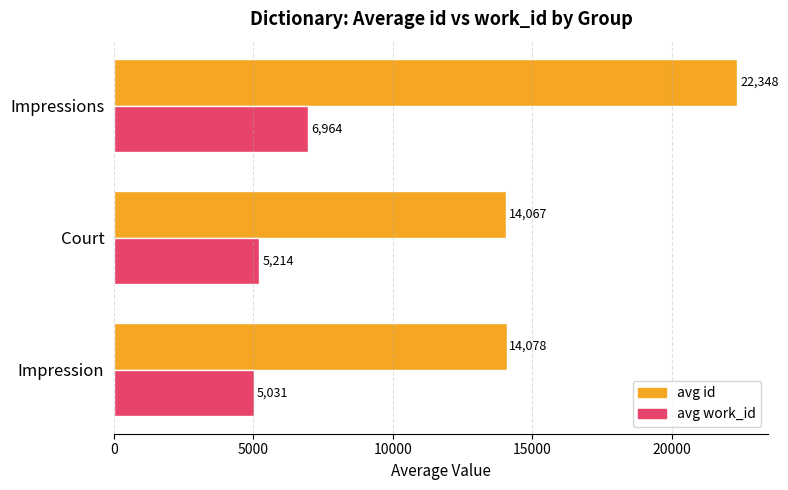

Rank the series by their average value, from lowest to highest.

avg work_id, avg id